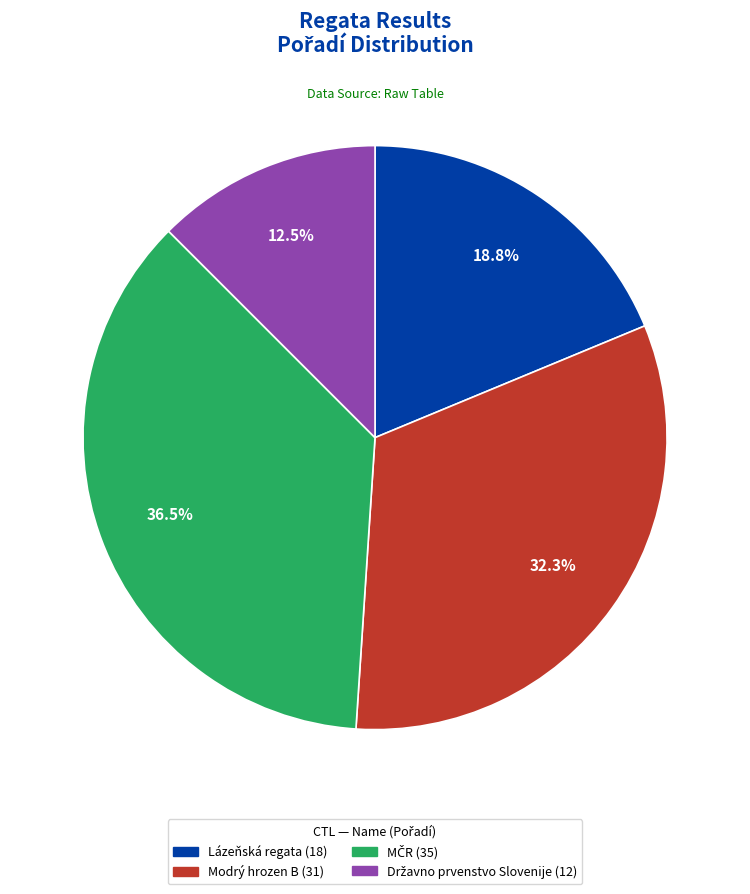

Is there a majority slice in this chart?

No